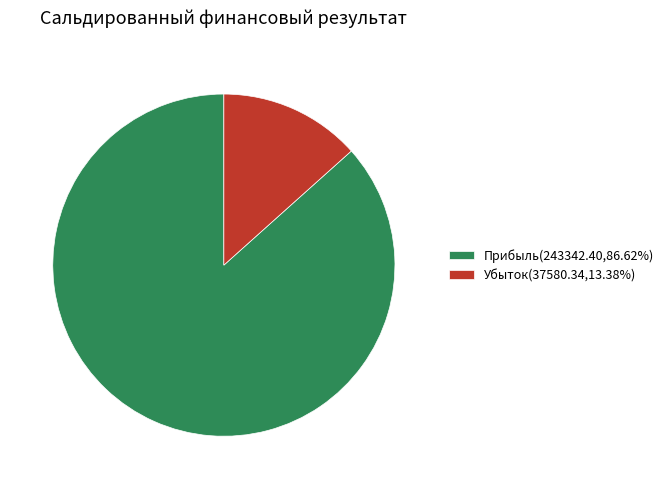

Between Убыток and Прибыль, which is larger?

Прибыль